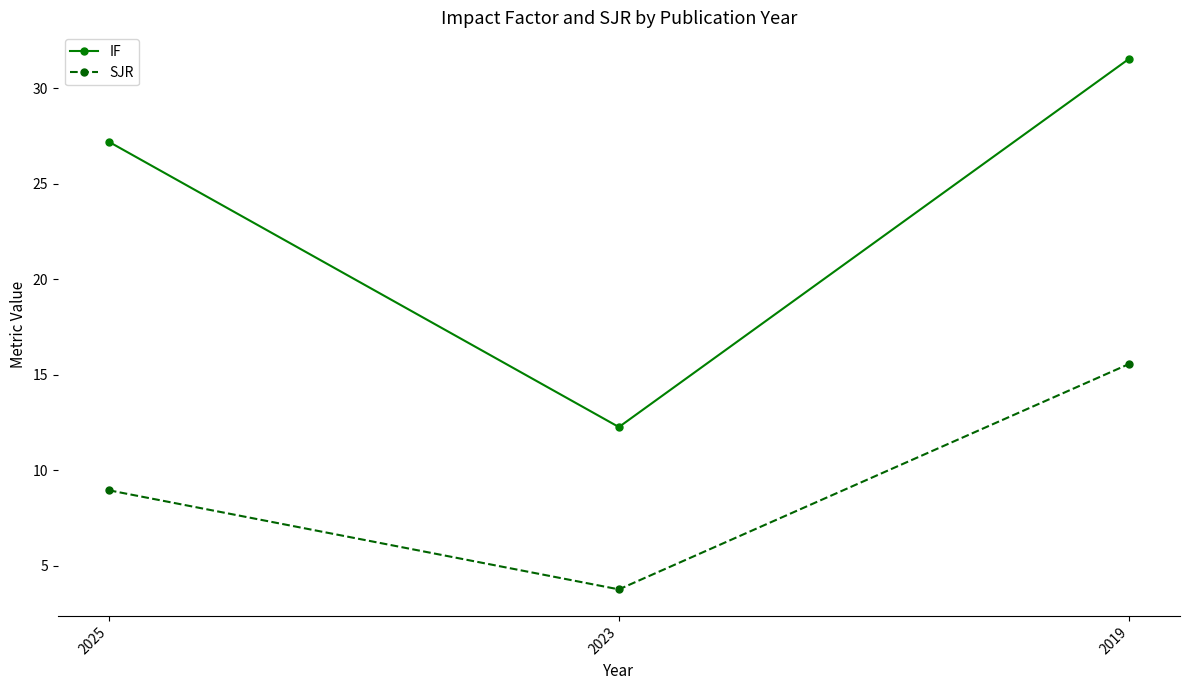

What is the maximum value shown in the chart?

31.5